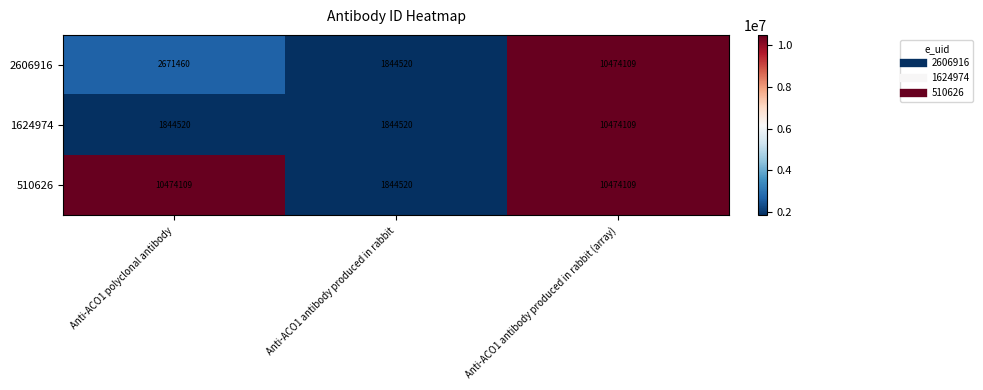

Which series has the largest total across all categories?

510626